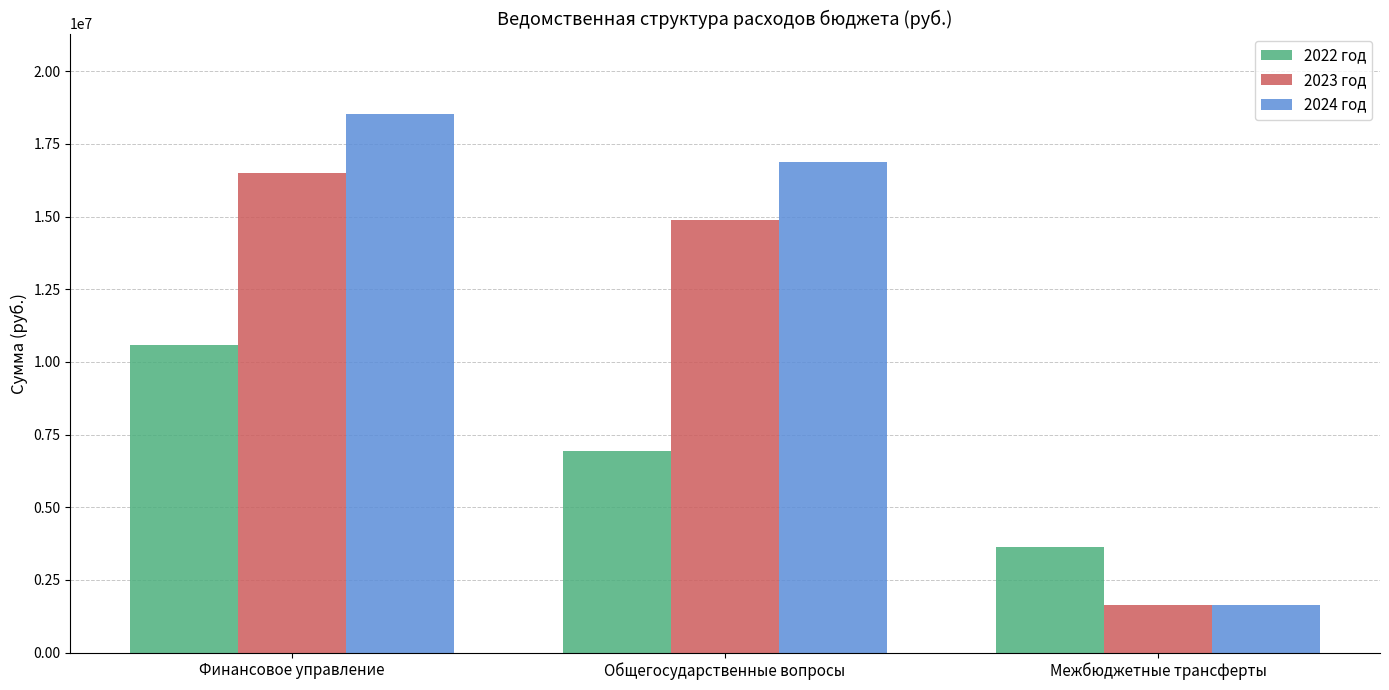

Rank the series at Финансовое управление from lowest to highest value.

2022 год, 2023 год, 2024 год